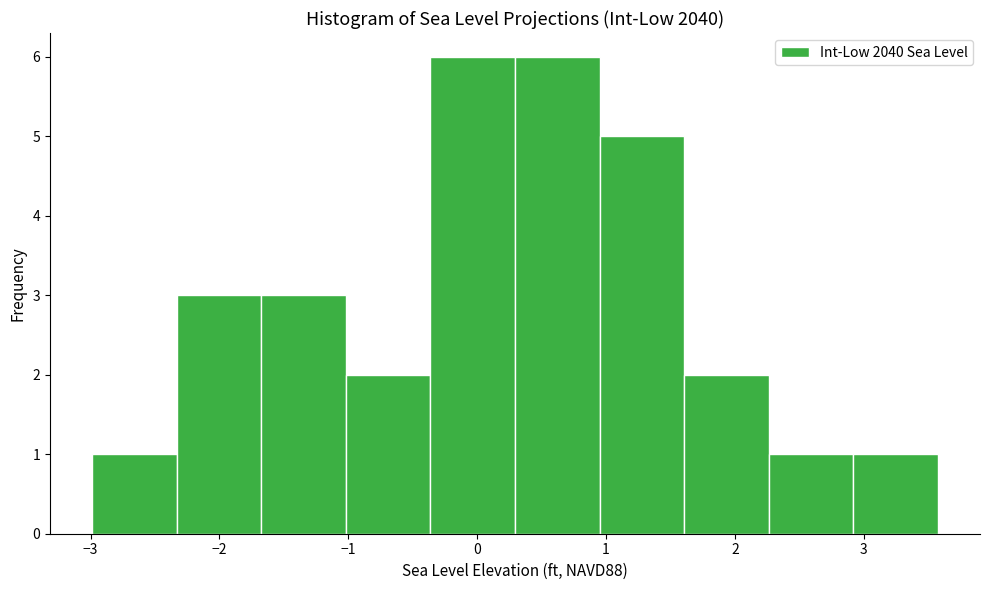

Reading left to right, list every bar in this chart as the range it spans on the x-axis followed by its height. Neither the bar edges nor the heights are printed on the chart, so give them approximately, as read against the axes.

-3.0 to -2.3: 1
-2.3 to -1.7: 3
-1.7 to -1.0: 3
-1.0 to -0.4: 2
-0.4 to 0.3: 6
0.3 to 0.9: 6
0.9 to 1.6: 5
1.6 to 2.3: 2
2.3 to 2.9: 1
2.9 to 3.6: 1